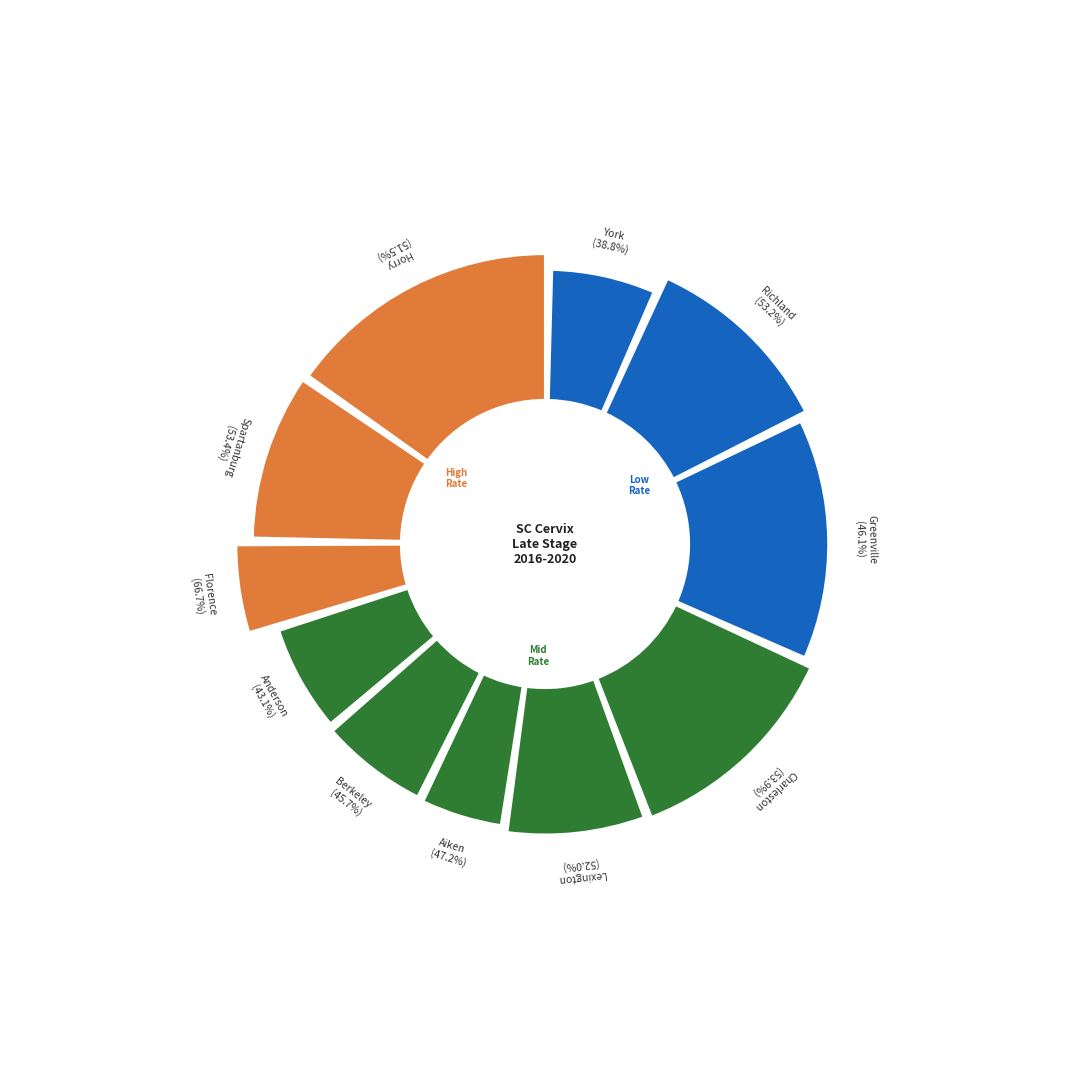

Which slice is the smallest?

Florence County